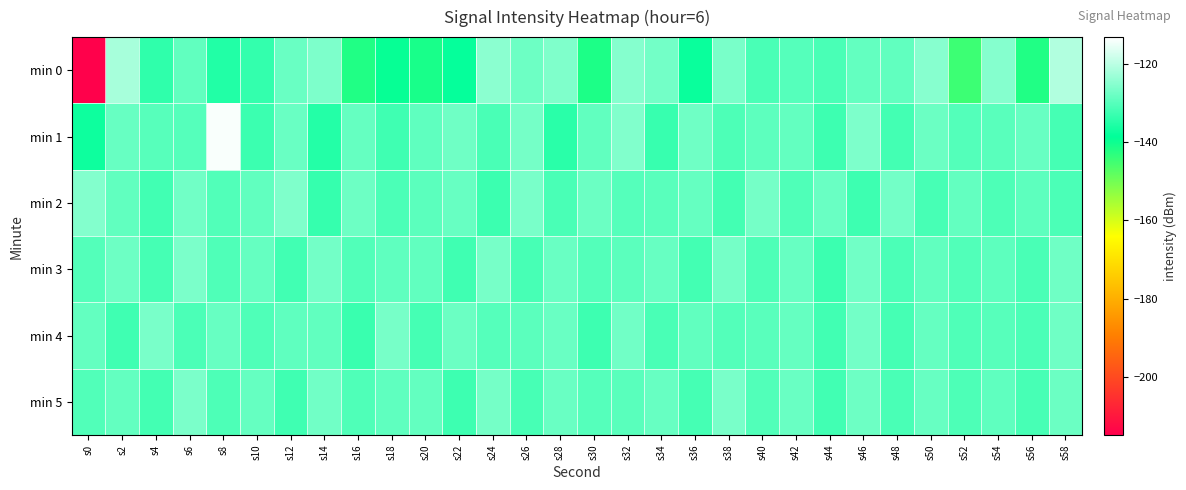

What is the smallest value displayed?

-214.4